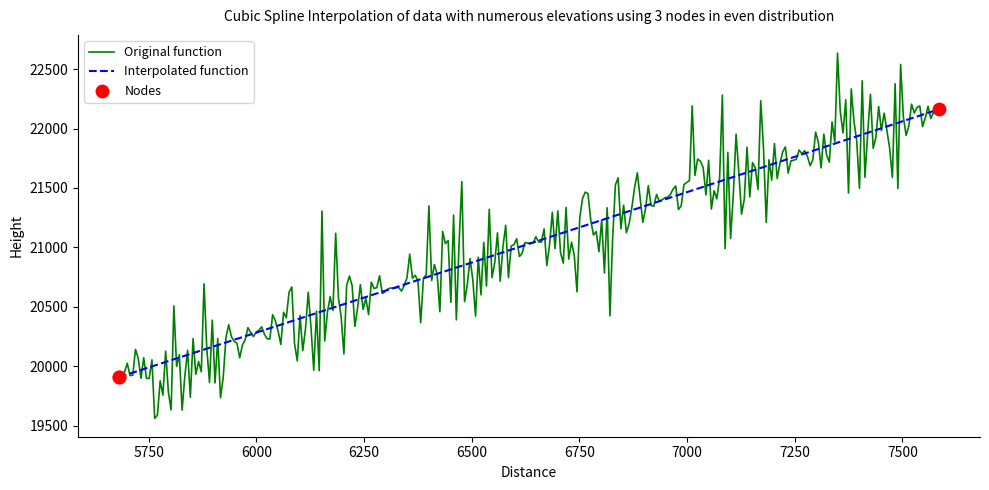

Which series has the largest total across all categories?

Original function